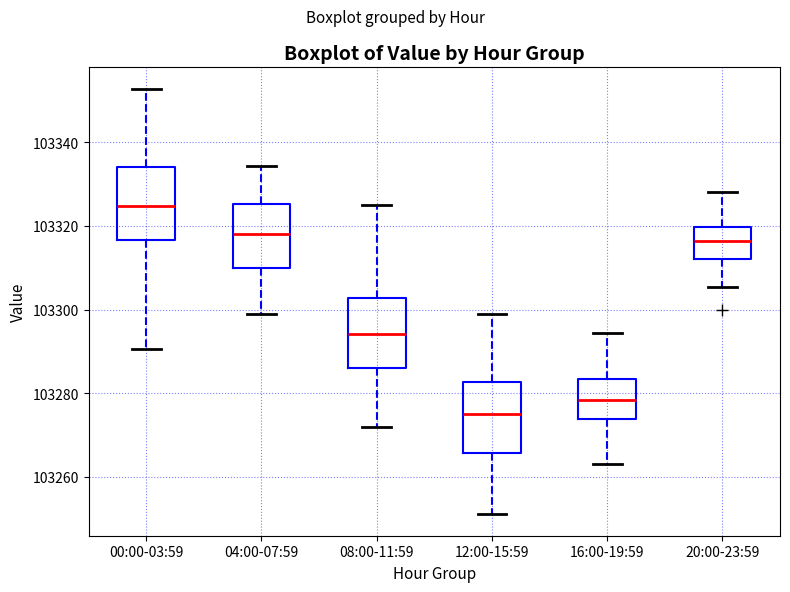

Which box's median line is the highest?

00:00-03:59